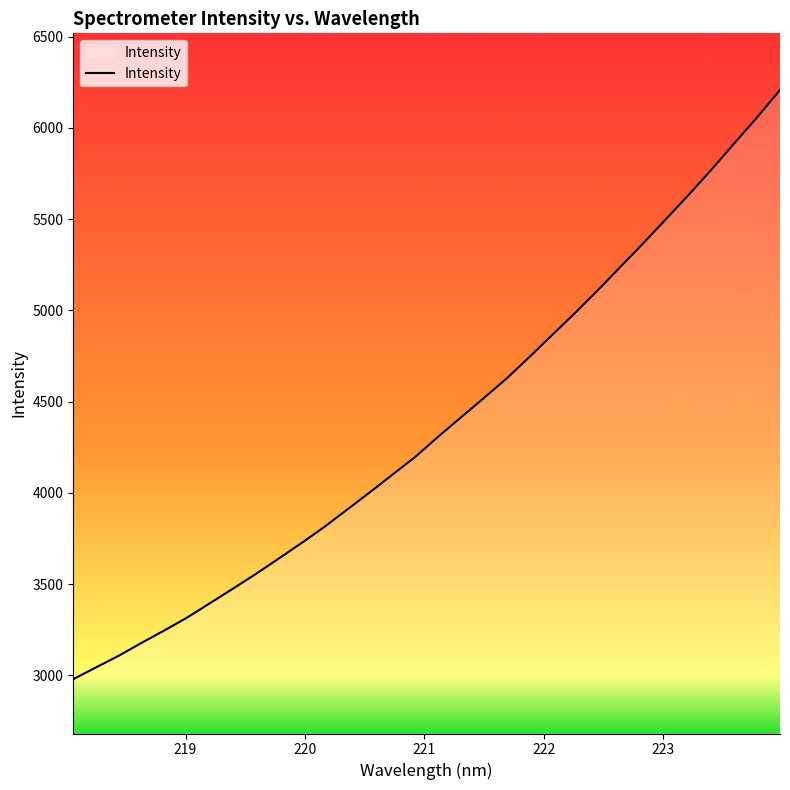

How many distinct data groups are displayed?

1